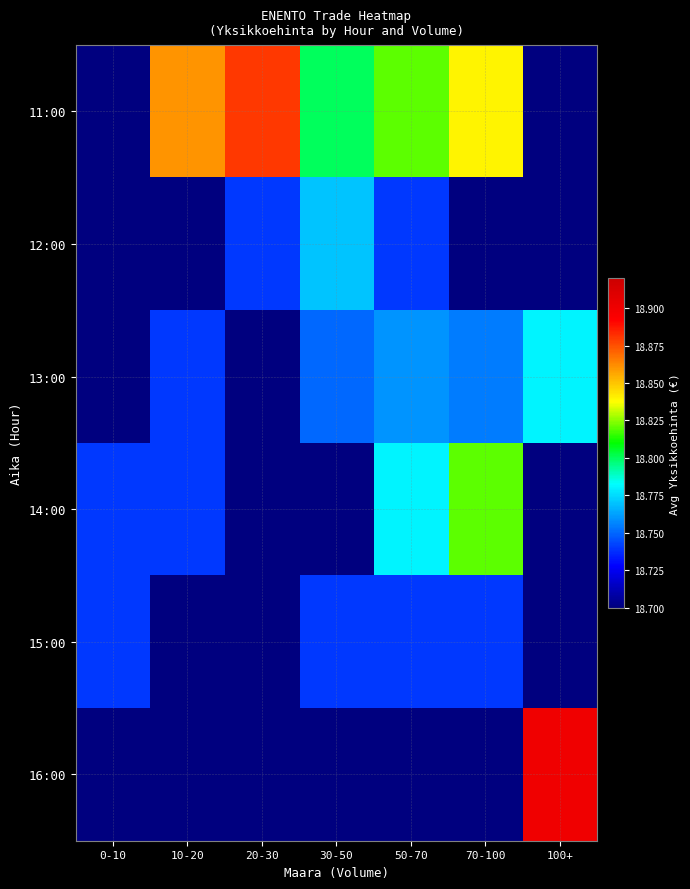

Between 30-50 and 20-30, which is larger?

20-30